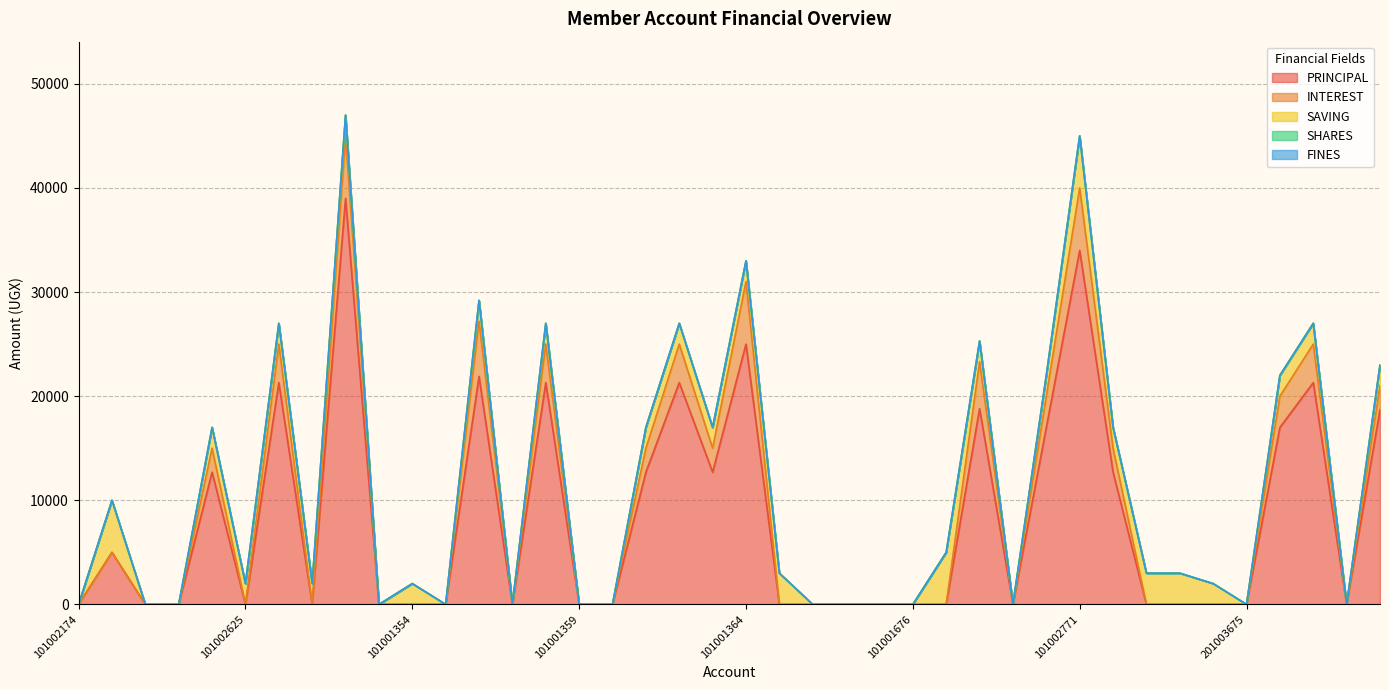

True or false: SAVING has a value of 4852 at 101002810.

False